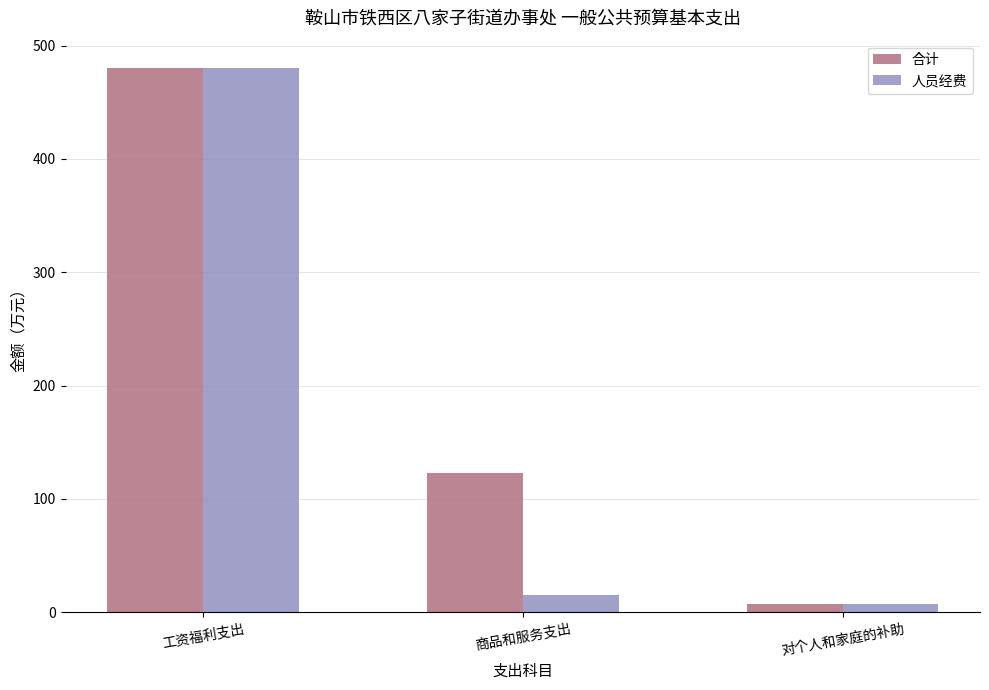

What is the spread (max minus min) of values at 商品和服务支出?

107.9